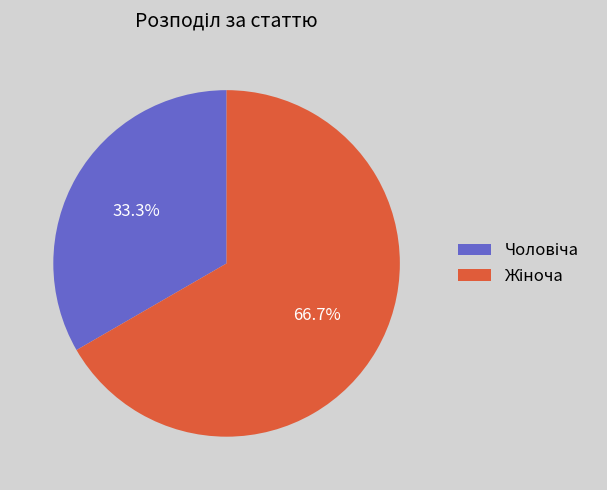

Is there a majority slice in this chart?

Yes